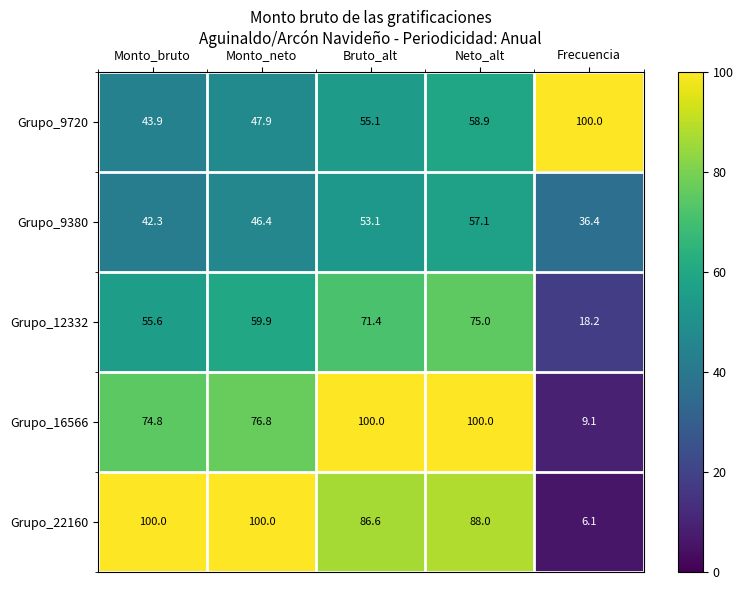

At how many categories does at least one series exceed 68?

5